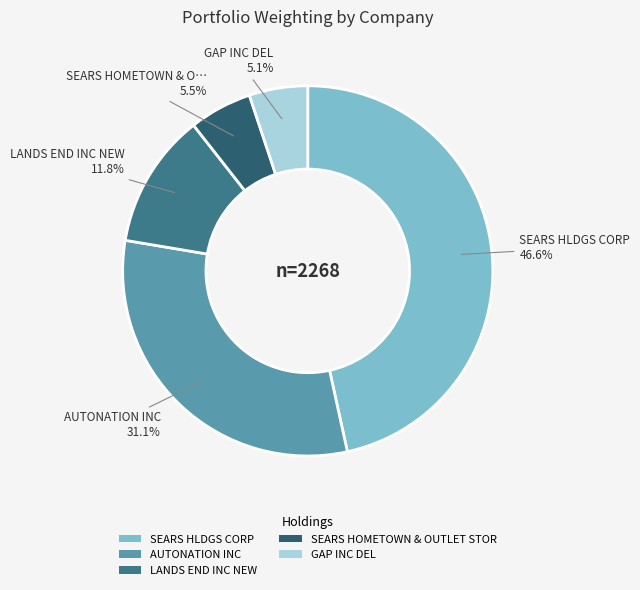

What portion of the pie excludes GAP INC DEL?

94.9%